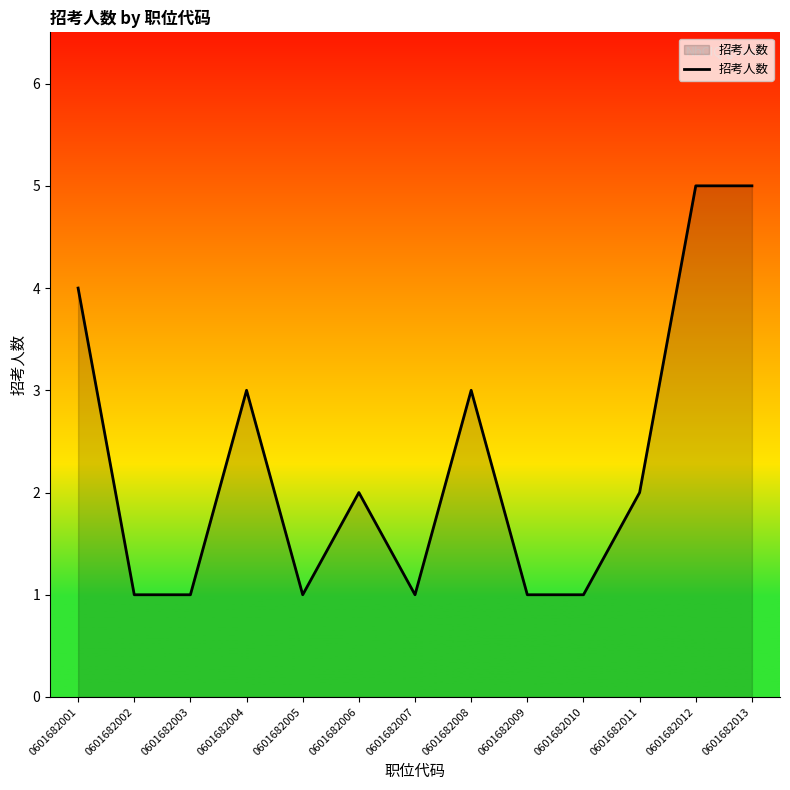

Which has a higher value, 0601682008 or 0601682003?

0601682008